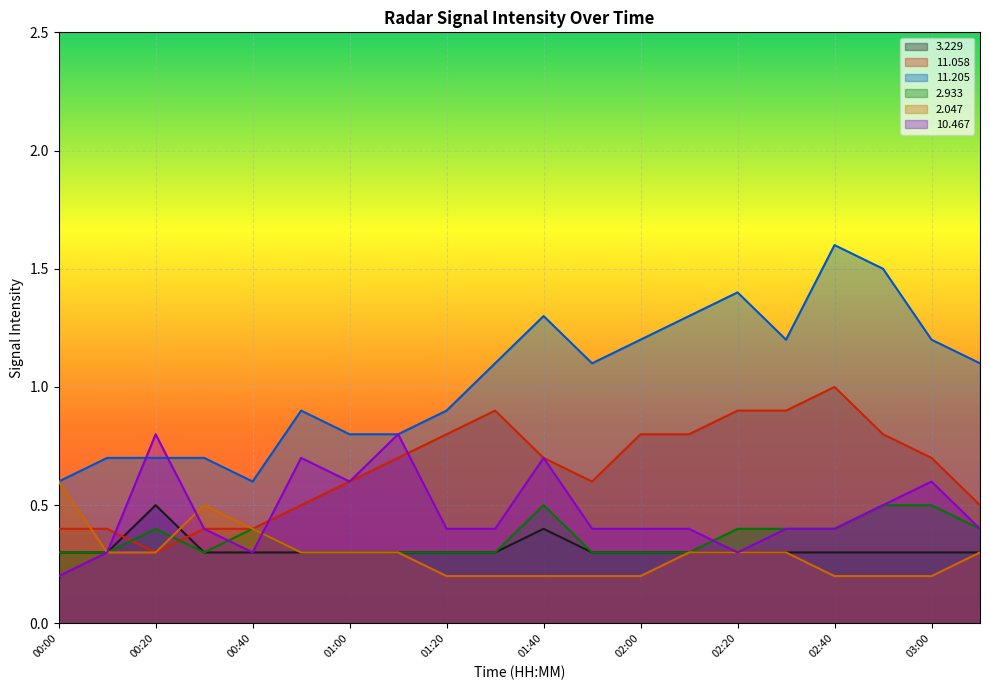

What is the difference between the   2.933 values at 02:50 and 00:00?

0.2